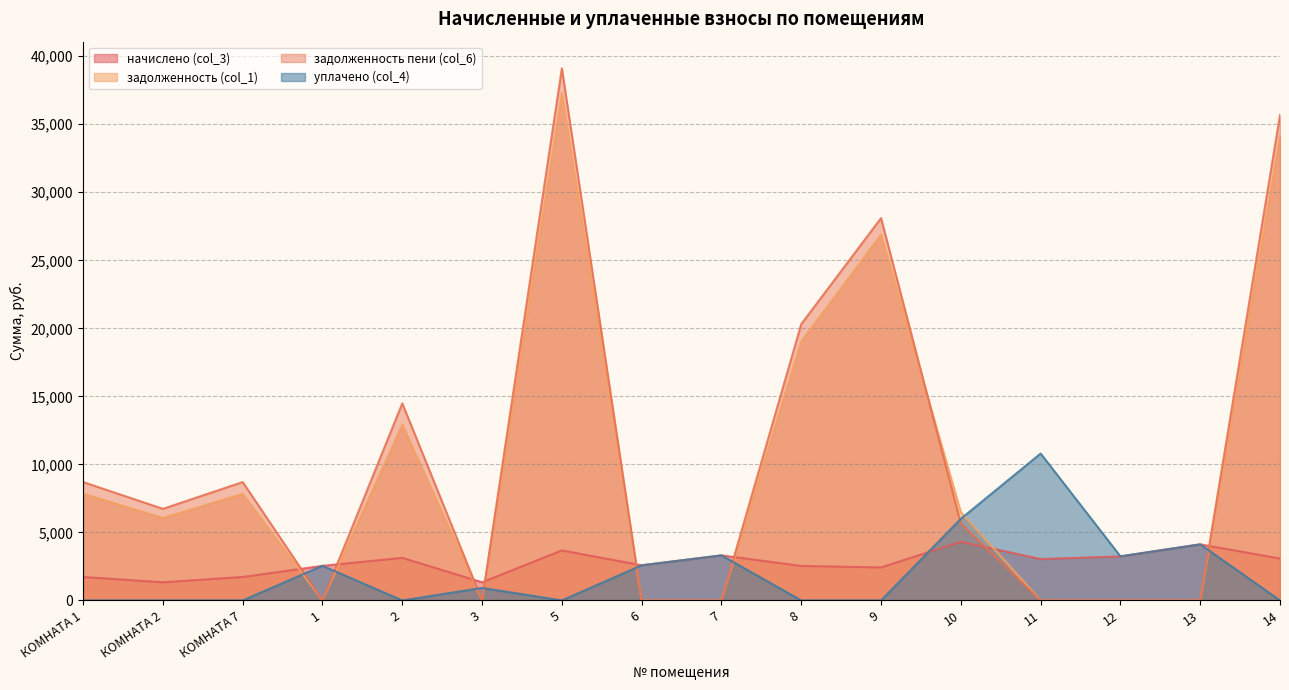

True or false: начислено (col_3) has a value of 1974.5 at 14.

False